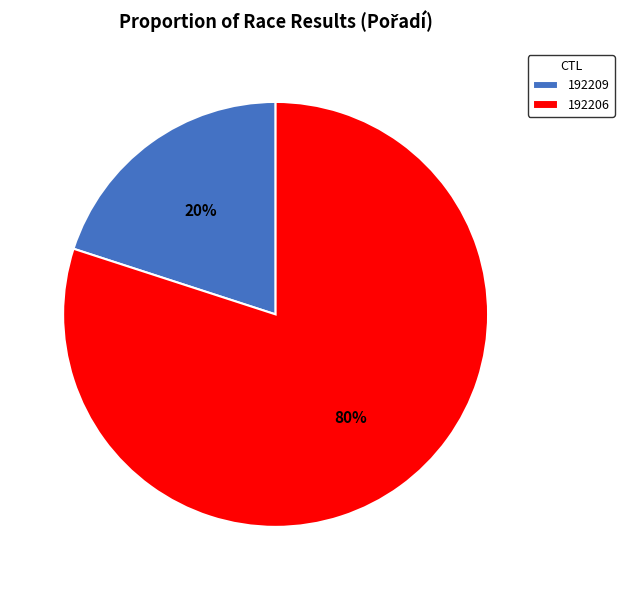

Rank the categories by value from highest to lowest.

192206, 192209